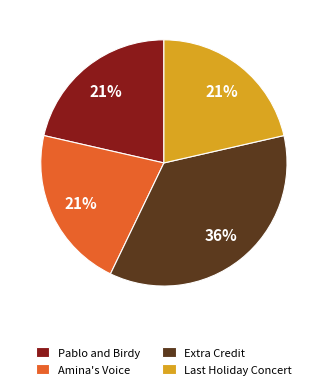

Count the number of slices in the pie.

4